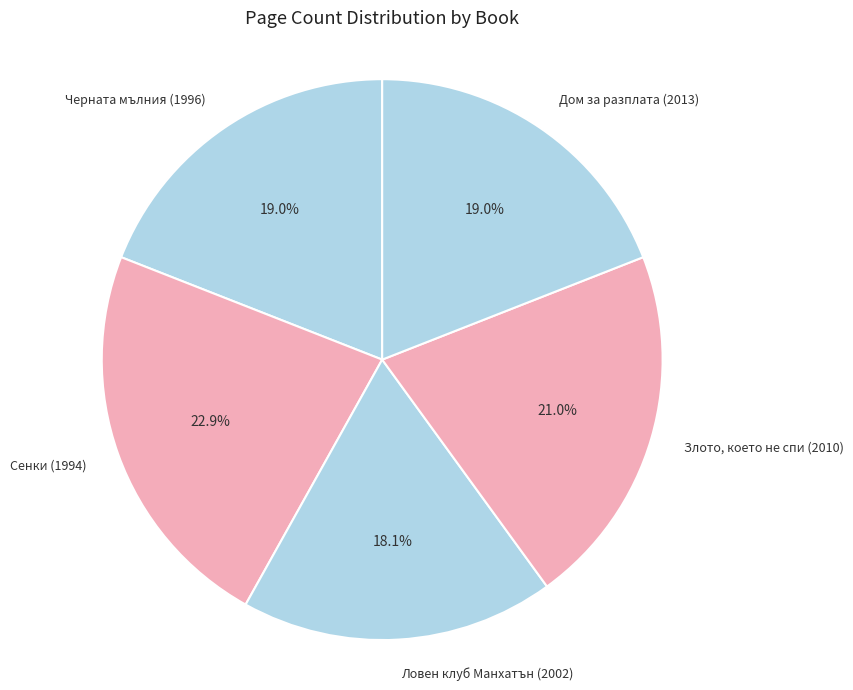

How much of the chart is everything except Черната мълния (1996)?

81.0%